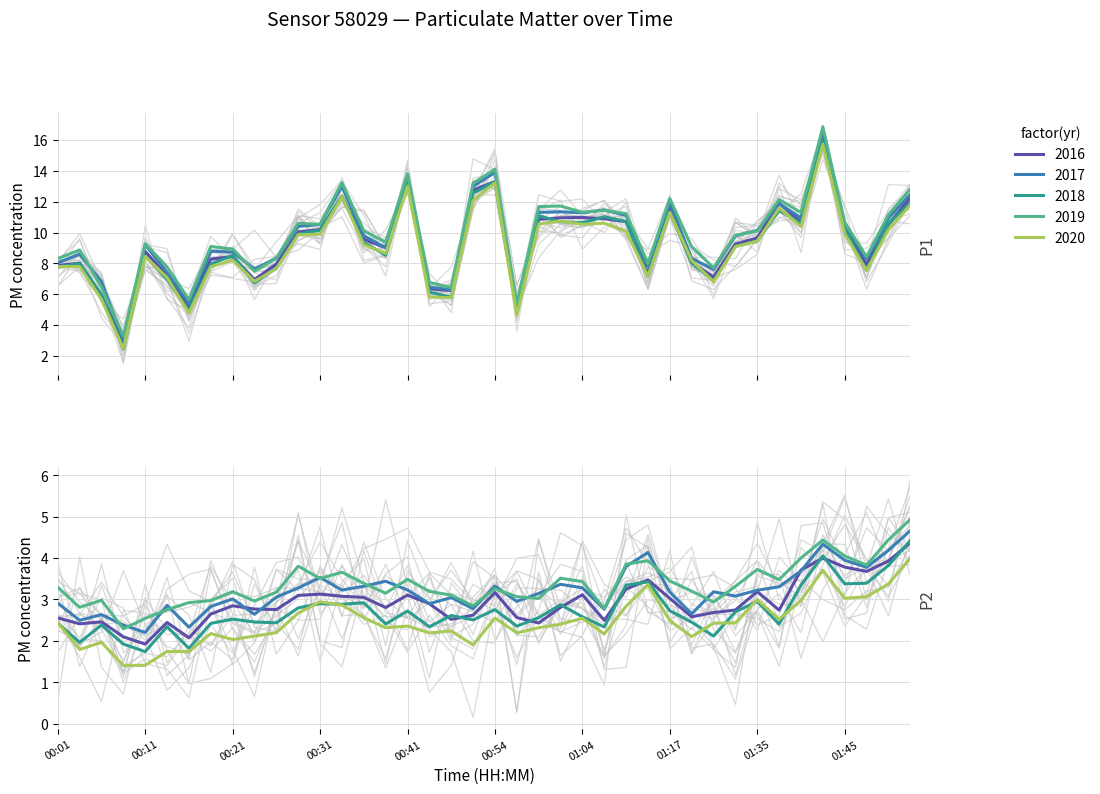

Rank the categories by value from highest to lowest.

01:43, 00:54, 00:41, 00:33, 00:51, 01:53, 01:37, 01:17, 01:01, 01:06, 00:59, 01:04, 01:40, 01:50, 01:11, 01:45, 00:31, 00:28, 01:35, 00:36, 01:30, 00:38, 00:11, 00:21, 01:22, 00:01, 00:03, 00:18, 00:26, 01:48, 01:14, 00:13, 00:23, 01:24, 00:46, 00:48, 00:06, 00:16, 00:56, 00:08